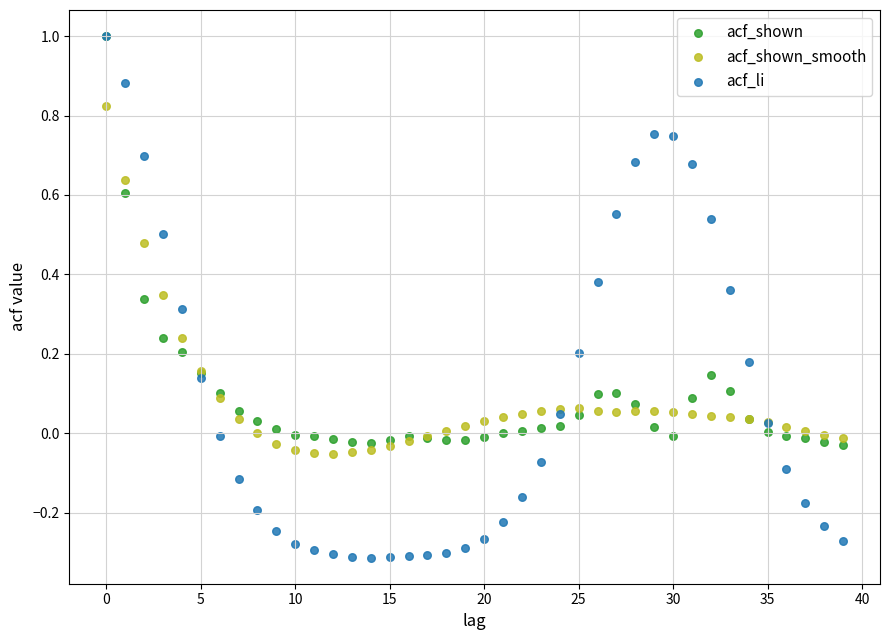

Which series has the largest Y range (max minus min)?

acf_li